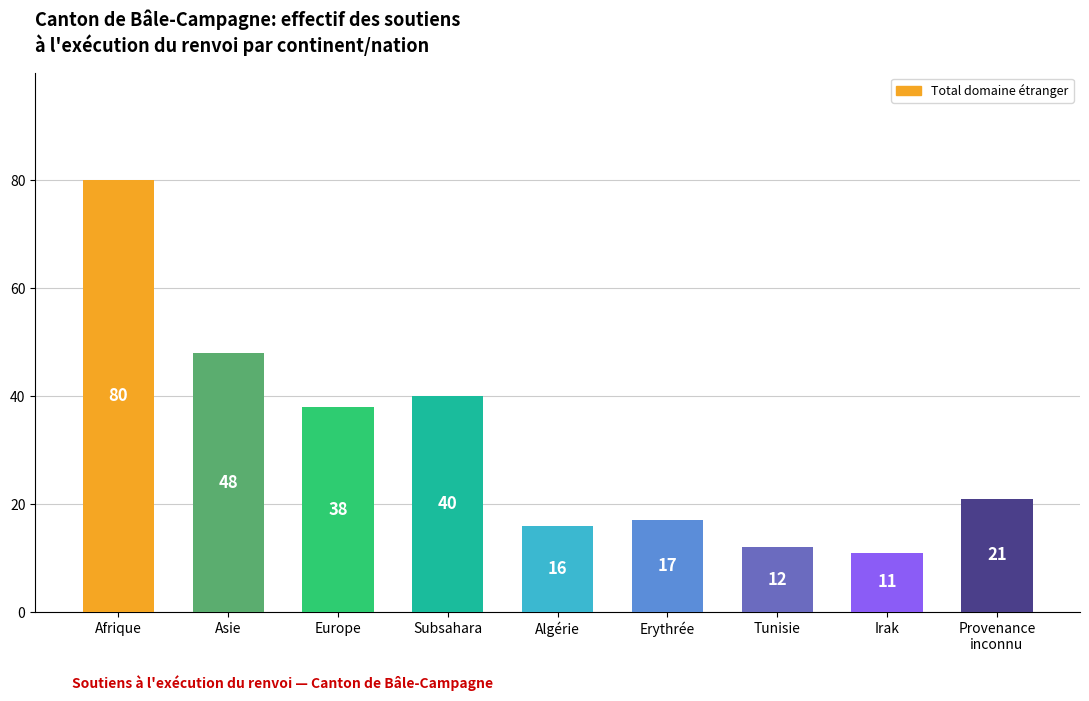

Approximately how many times larger is the value at Provenance
inconnu compared to Subsahara?

0.5